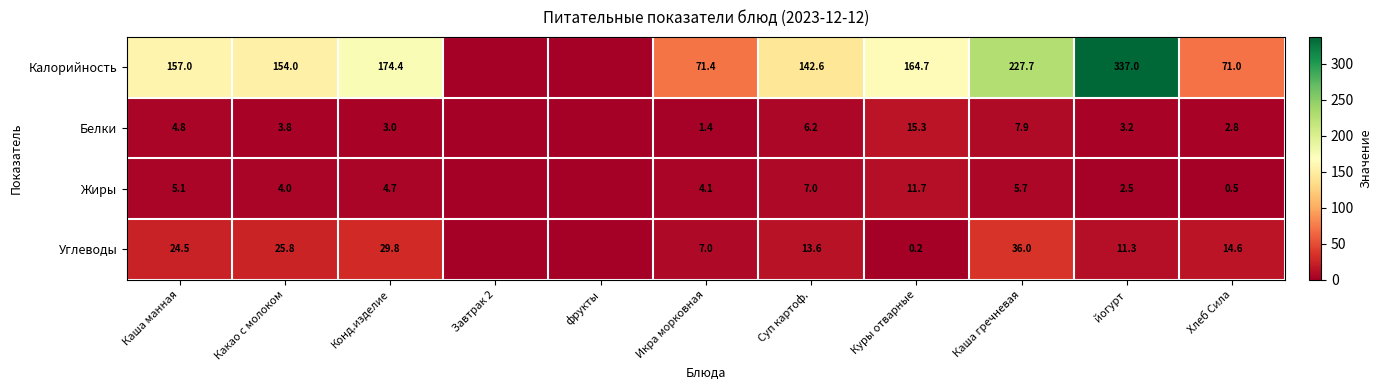

What is the spread (max minus min) of values at Икра морковная?

70.0